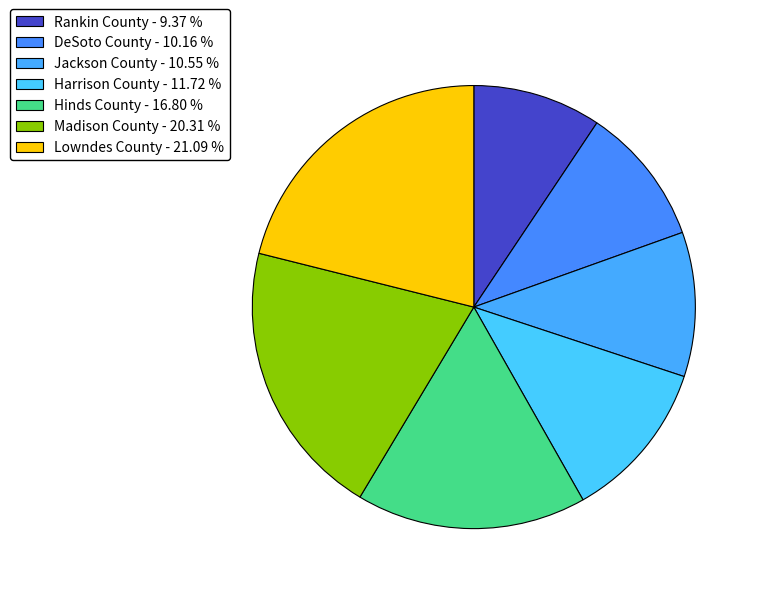

Count the number of slices in the pie.

7